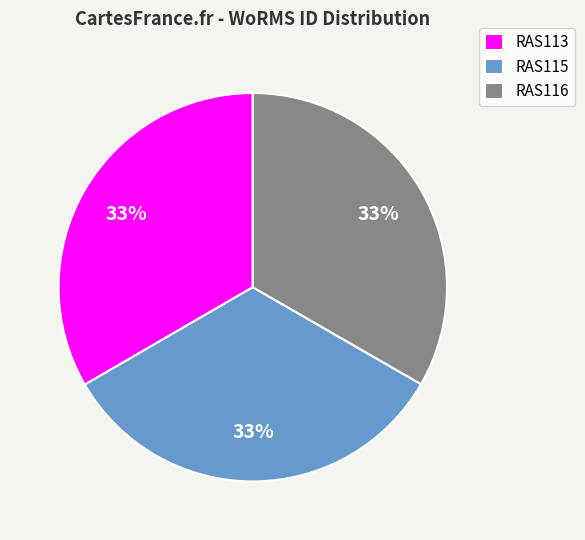

Does RAS116 represent more than half of the total?

No